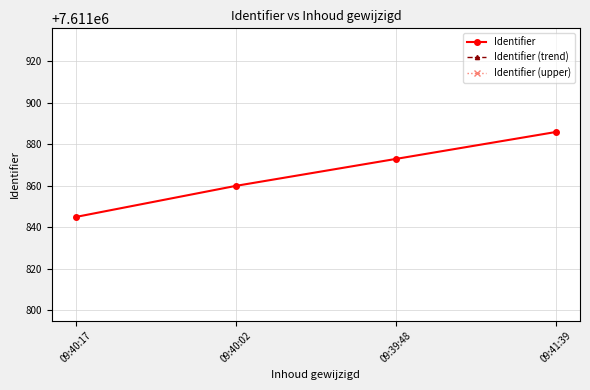

True or false: Identifier (upper) and Identifier (trend) cross at least once.

False